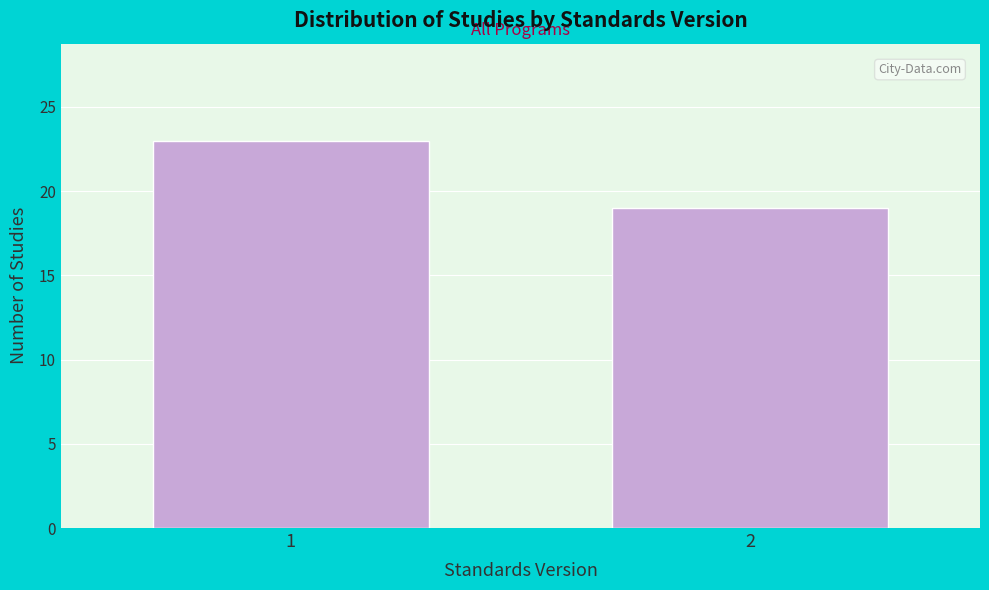

Reading right to left, what are all the values shown in this chart?

19	23